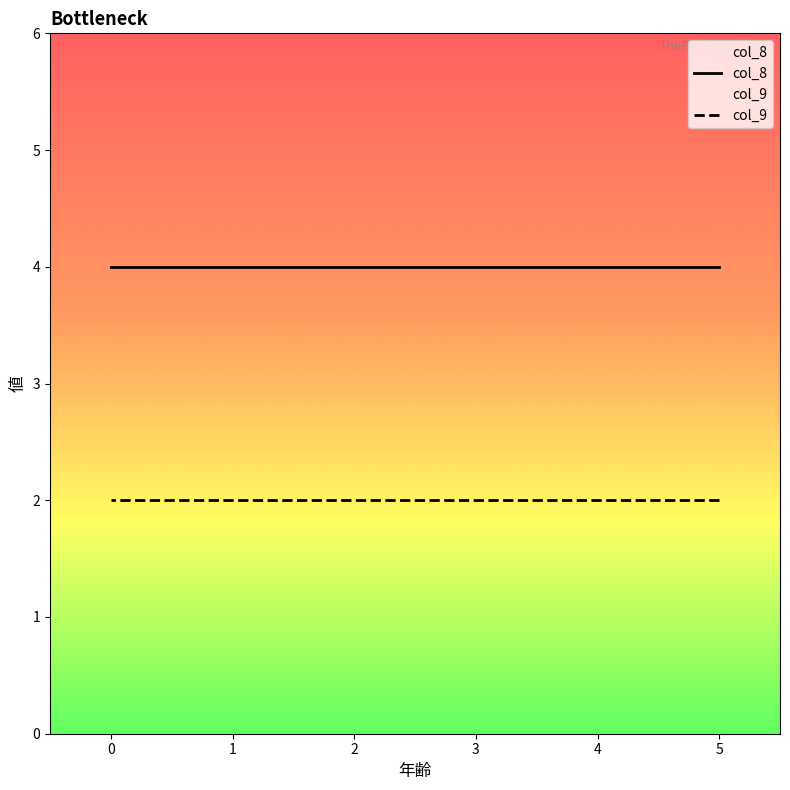

Reading left to right, what are all the values shown in this chart?

col_8: 5=4	4=4	3=4	2=4	1=4	0=4
col_9: 5=2	4=2	3=2	2=2	1=2	0=2